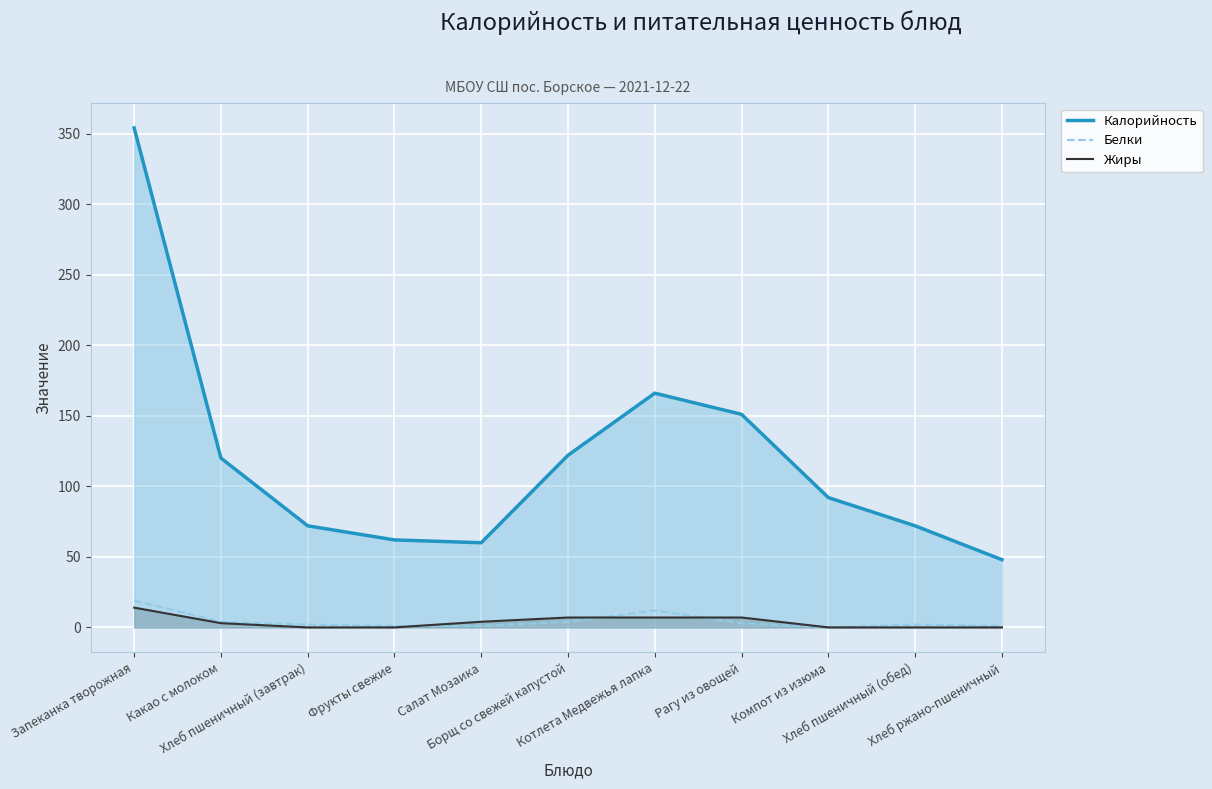

How many series are shown in this chart?

3